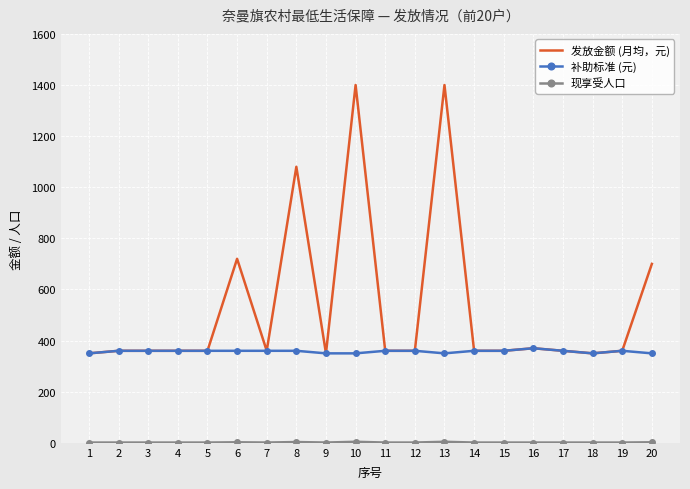

Which series has the largest range (max minus min)?

发放金额 (月均，元)